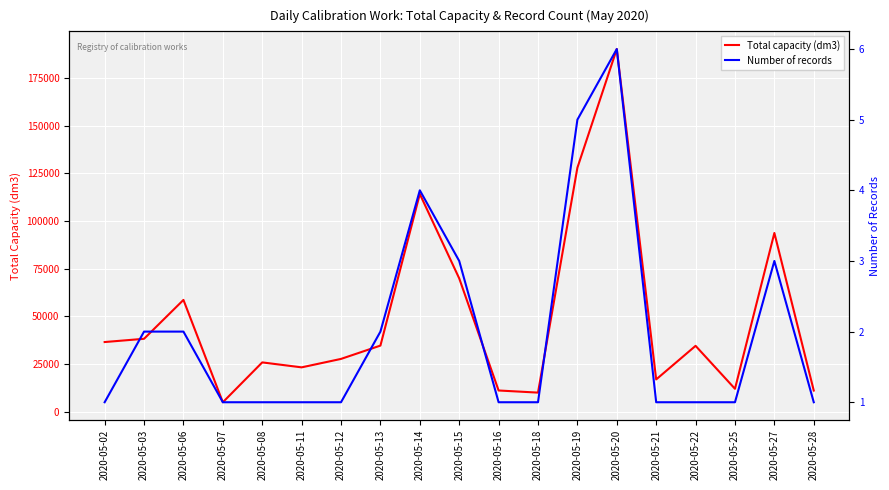

List the labels in order of Total capacity (dm3) value, largest first.

2020-05-20, 2020-05-19, 2020-05-14, 2020-05-27, 2020-05-15, 2020-05-06, 2020-05-03, 2020-05-02, 2020-05-13, 2020-05-22, 2020-05-12, 2020-05-08, 2020-05-11, 2020-05-21, 2020-05-25, 2020-05-16, 2020-05-28, 2020-05-18, 2020-05-07